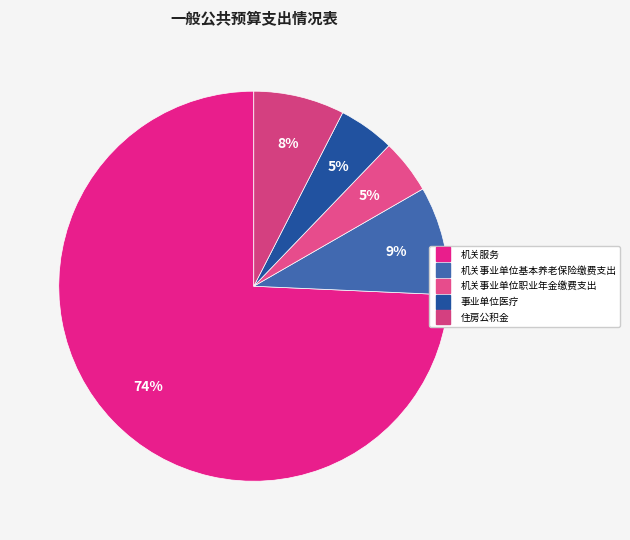

Count the number of slices in the pie.

5